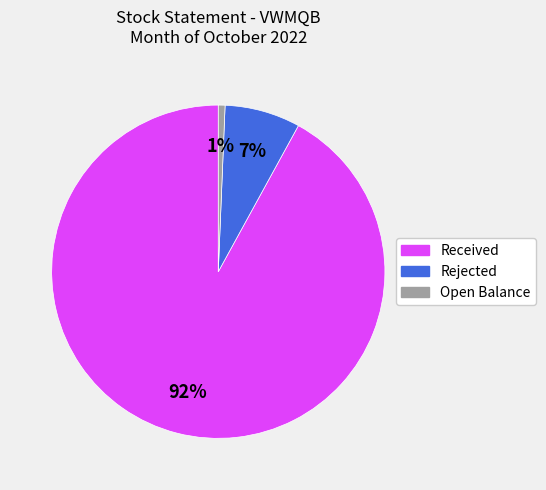

Is there a majority slice in this chart?

Yes